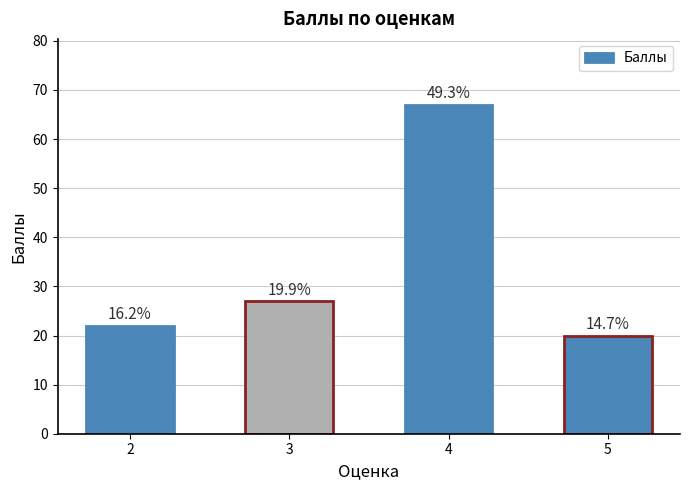

The chart shows a value of 67 at 4. True or false?

True